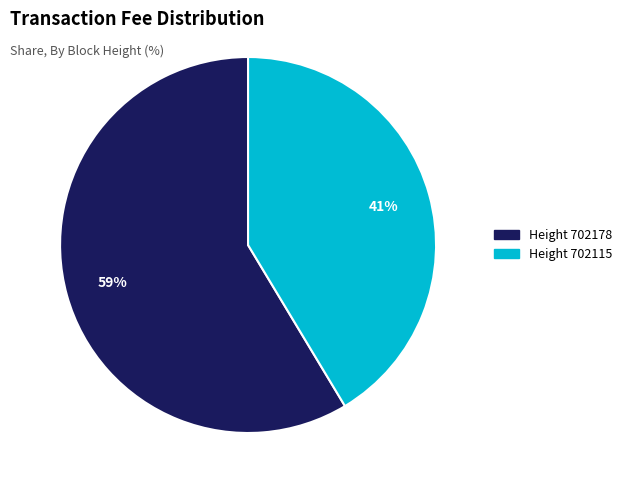

Does any single category account for the majority?

Yes